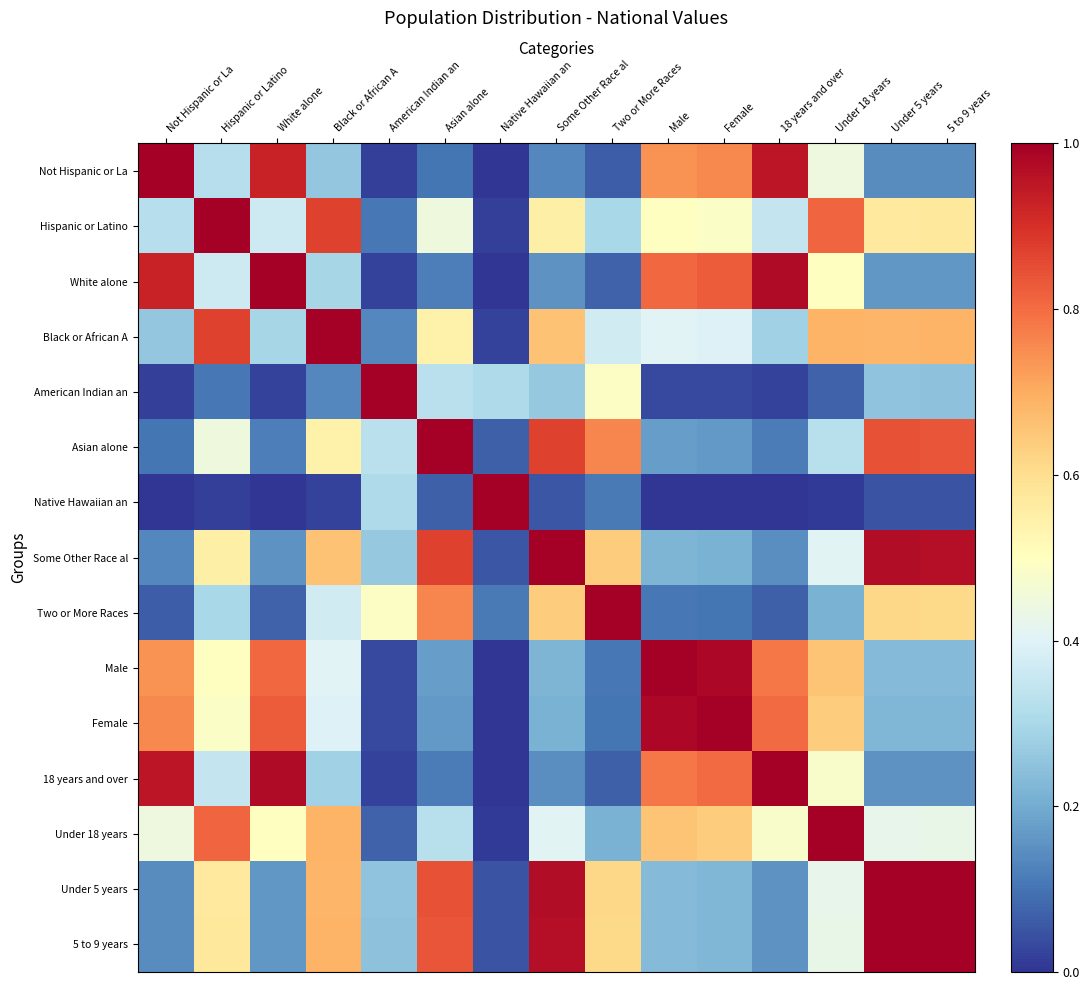

Reading left to right, list all the values displayed in this chart.

Not Hispanic or La: Not Hispanic or La=1.0	Hispanic or Latino=0.3	White alone=0.9	Black or African A=0.3	American Indian an=0.0	Asian alone=0.1	Native Hawaiian an=0.0	Some Other Race al=0.1	Two or More Races=0.1	Male=0.7	Female=0.8	18 years and over=1.0	Under 18 years=0.4	Under 5 years=0.1	5 to 9 years=0.1
Hispanic or Latino: Not Hispanic or La=0.3	Hispanic or Latino=1.0	White alone=0.4	Black or African A=0.9	American Indian an=0.1	Asian alone=0.4	Native Hawaiian an=0.0	Some Other Race al=0.5	Two or More Races=0.3	Male=0.5	Female=0.5	18 years and over=0.4	Under 18 years=0.8	Under 5 years=0.6	5 to 9 years=0.6
White alone: Not Hispanic or La=0.9	Hispanic or Latino=0.4	White alone=1.0	Black or African A=0.3	American Indian an=0.0	Asian alone=0.1	Native Hawaiian an=0.0	Some Other Race al=0.2	Two or More Races=0.1	Male=0.8	Female=0.8	18 years and over=1.0	Under 18 years=0.5	Under 5 years=0.2	5 to 9 years=0.2
Black or African A: Not Hispanic or La=0.3	Hispanic or Latino=0.9	White alone=0.3	Black or African A=1.0	American Indian an=0.1	Asian alone=0.5	Native Hawaiian an=0.0	Some Other Race al=0.7	Two or More Races=0.4	Male=0.4	Female=0.4	18 years and over=0.3	Under 18 years=0.7	Under 5 years=0.7	5 to 9 years=0.7
American Indian an: Not Hispanic or La=0.0	Hispanic or Latino=0.1	White alone=0.0	Black or African A=0.1	American Indian an=1.0	Asian alone=0.3	Native Hawaiian an=0.3	Some Other Race al=0.3	Two or More Races=0.5	Male=0.0	Female=0.0	18 years and over=0.0	Under 18 years=0.1	Under 5 years=0.3	5 to 9 years=0.2
Asian alone: Not Hispanic or La=0.1	Hispanic or Latino=0.4	White alone=0.1	Black or African A=0.5	American Indian an=0.3	Asian alone=1.0	Native Hawaiian an=0.1	Some Other Race al=0.9	Two or More Races=0.8	Male=0.2	Female=0.2	18 years and over=0.1	Under 18 years=0.3	Under 5 years=0.8	5 to 9 years=0.8
Native Hawaiian an: Not Hispanic or La=0.0	Hispanic or Latino=0.0	White alone=0.0	Black or African A=0.0	American Indian an=0.3	Asian alone=0.1	Native Hawaiian an=1.0	Some Other Race al=0.1	Two or More Races=0.1	Male=0.0	Female=0.0	18 years and over=0.0	Under 18 years=0.0	Under 5 years=0.0	5 to 9 years=0.0
Some Other Race al: Not Hispanic or La=0.1	Hispanic or Latino=0.5	White alone=0.2	Black or African A=0.7	American Indian an=0.3	Asian alone=0.9	Native Hawaiian an=0.1	Some Other Race al=1.0	Two or More Races=0.6	Male=0.2	Female=0.2	18 years and over=0.1	Under 18 years=0.4	Under 5 years=1.0	5 to 9 years=1.0
Two or More Races: Not Hispanic or La=0.1	Hispanic or Latino=0.3	White alone=0.1	Black or African A=0.4	American Indian an=0.5	Asian alone=0.8	Native Hawaiian an=0.1	Some Other Race al=0.6	Two or More Races=1.0	Male=0.1	Female=0.1	18 years and over=0.1	Under 18 years=0.2	Under 5 years=0.6	5 to 9 years=0.6
Male: Not Hispanic or La=0.7	Hispanic or Latino=0.5	White alone=0.8	Black or African A=0.4	American Indian an=0.0	Asian alone=0.2	Native Hawaiian an=0.0	Some Other Race al=0.2	Two or More Races=0.1	Male=1.0	Female=1.0	18 years and over=0.8	Under 18 years=0.7	Under 5 years=0.2	5 to 9 years=0.2
Female: Not Hispanic or La=0.8	Hispanic or Latino=0.5	White alone=0.8	Black or African A=0.4	American Indian an=0.0	Asian alone=0.2	Native Hawaiian an=0.0	Some Other Race al=0.2	Two or More Races=0.1	Male=1.0	Female=1.0	18 years and over=0.8	Under 18 years=0.6	Under 5 years=0.2	5 to 9 years=0.2
18 years and over: Not Hispanic or La=1.0	Hispanic or Latino=0.4	White alone=1.0	Black or African A=0.3	American Indian an=0.0	Asian alone=0.1	Native Hawaiian an=0.0	Some Other Race al=0.1	Two or More Races=0.1	Male=0.8	Female=0.8	18 years and over=1.0	Under 18 years=0.5	Under 5 years=0.2	5 to 9 years=0.2
Under 18 years: Not Hispanic or La=0.4	Hispanic or Latino=0.8	White alone=0.5	Black or African A=0.7	American Indian an=0.1	Asian alone=0.3	Native Hawaiian an=0.0	Some Other Race al=0.4	Two or More Races=0.2	Male=0.7	Female=0.6	18 years and over=0.5	Under 18 years=1.0	Under 5 years=0.4	5 to 9 years=0.4
Under 5 years: Not Hispanic or La=0.1	Hispanic or Latino=0.6	White alone=0.2	Black or African A=0.7	American Indian an=0.3	Asian alone=0.8	Native Hawaiian an=0.0	Some Other Race al=1.0	Two or More Races=0.6	Male=0.2	Female=0.2	18 years and over=0.2	Under 18 years=0.4	Under 5 years=1.0	5 to 9 years=1.0
5 to 9 years: Not Hispanic or La=0.1	Hispanic or Latino=0.6	White alone=0.2	Black or African A=0.7	American Indian an=0.2	Asian alone=0.8	Native Hawaiian an=0.0	Some Other Race al=1.0	Two or More Races=0.6	Male=0.2	Female=0.2	18 years and over=0.2	Under 18 years=0.4	Under 5 years=1.0	5 to 9 years=1.0